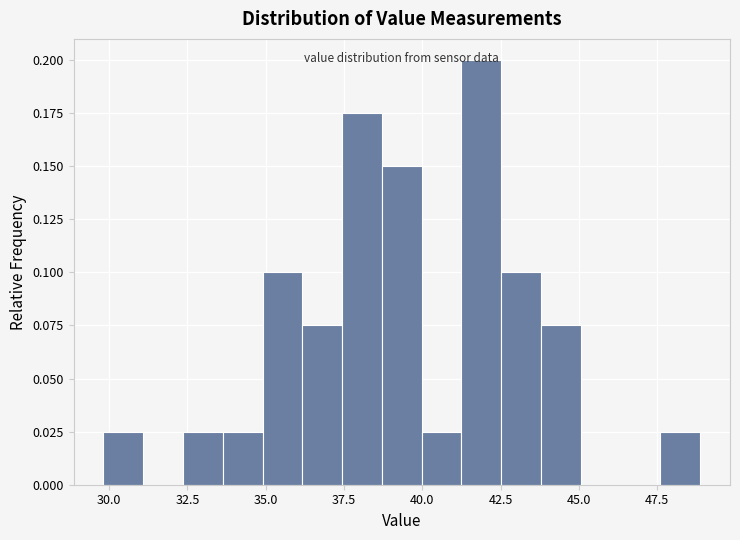

Read against the x-axis, roughly where is the centre of the tallest bar?

42.0